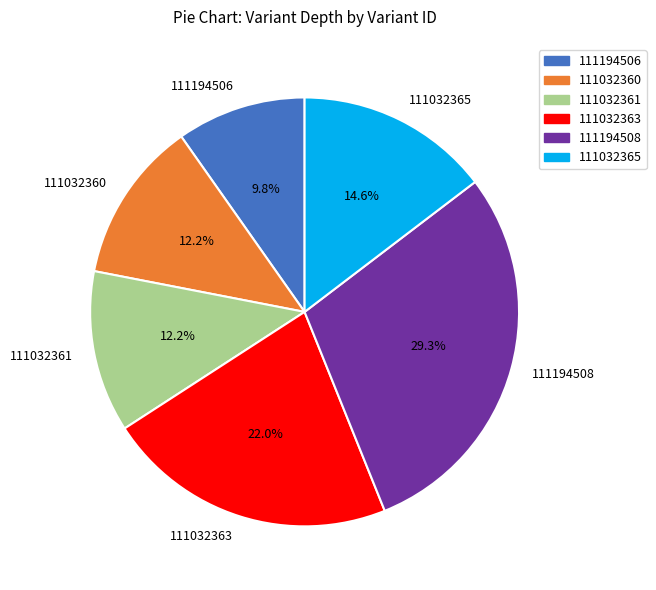

What portion of the pie excludes 111032361?

87.8%